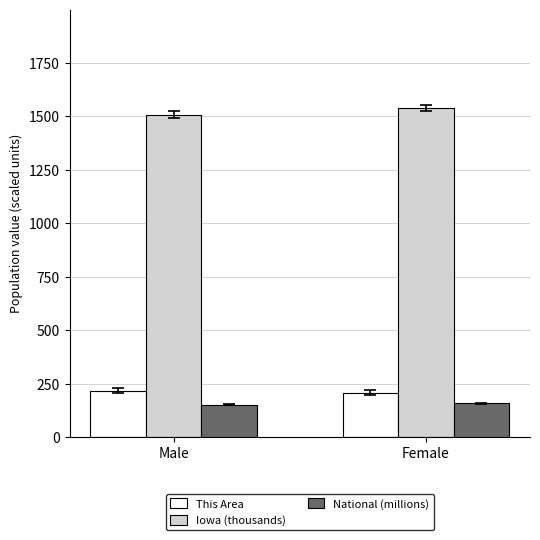

True or false: Iowa (thousands) has a value of 2054.4 at Male.

False